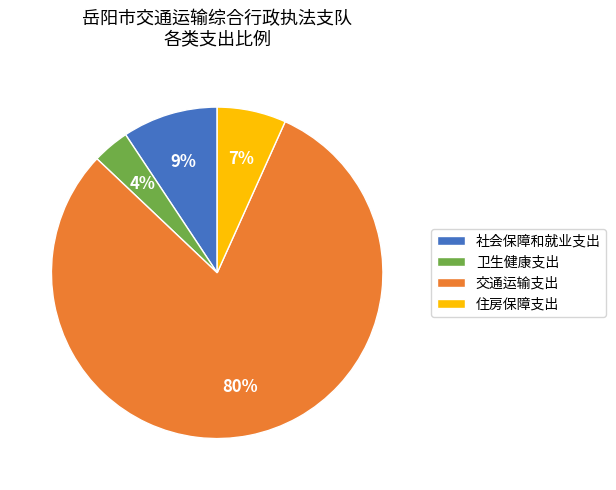

To the nearest percent, what is the combined percentage of 卫生健康支出 and 交通运输支出?

84%